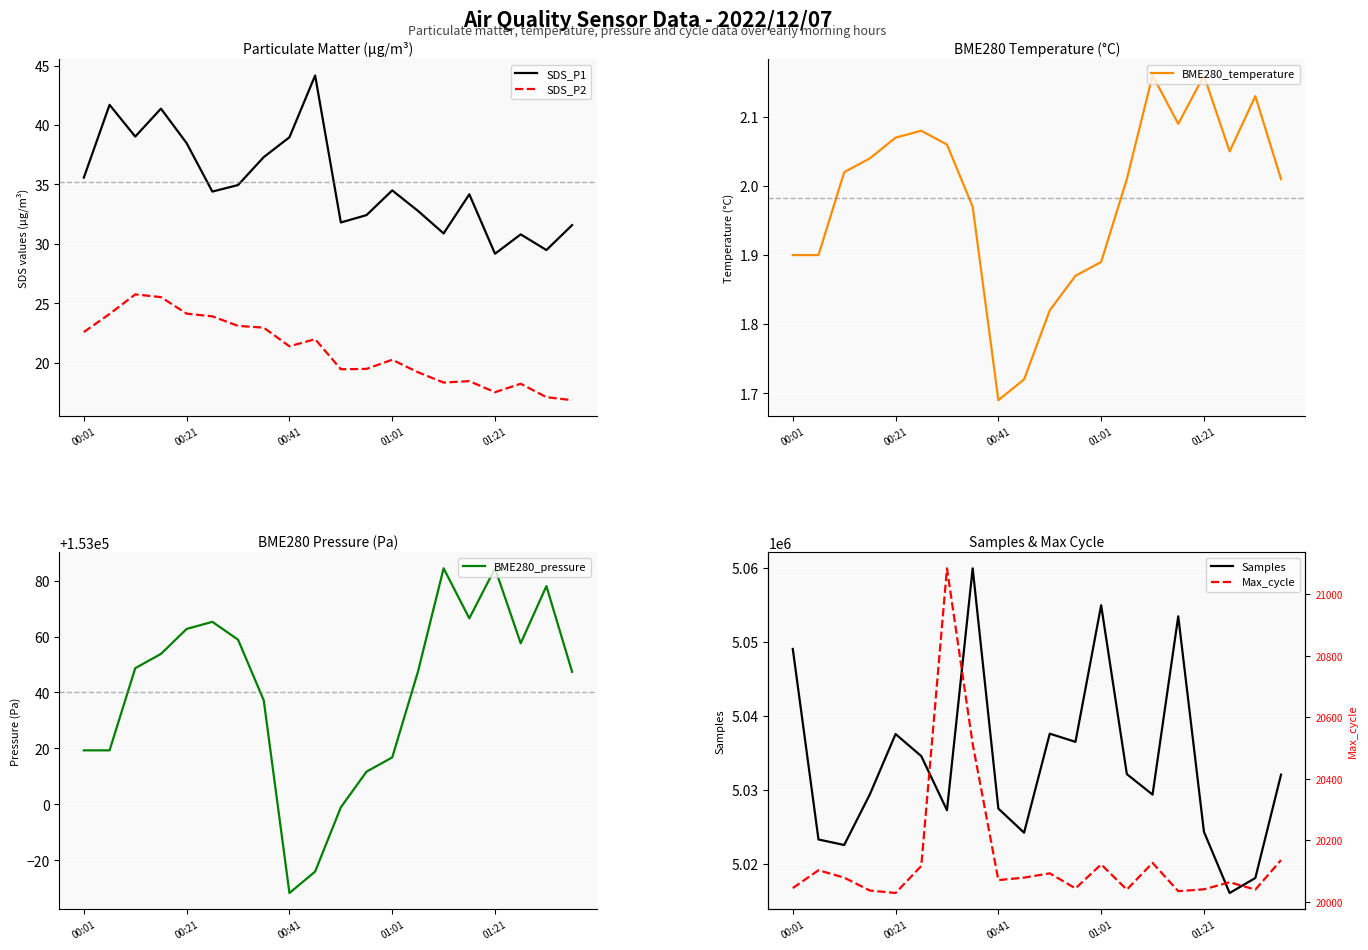

How many interior local peaks does the Samples series have?

5